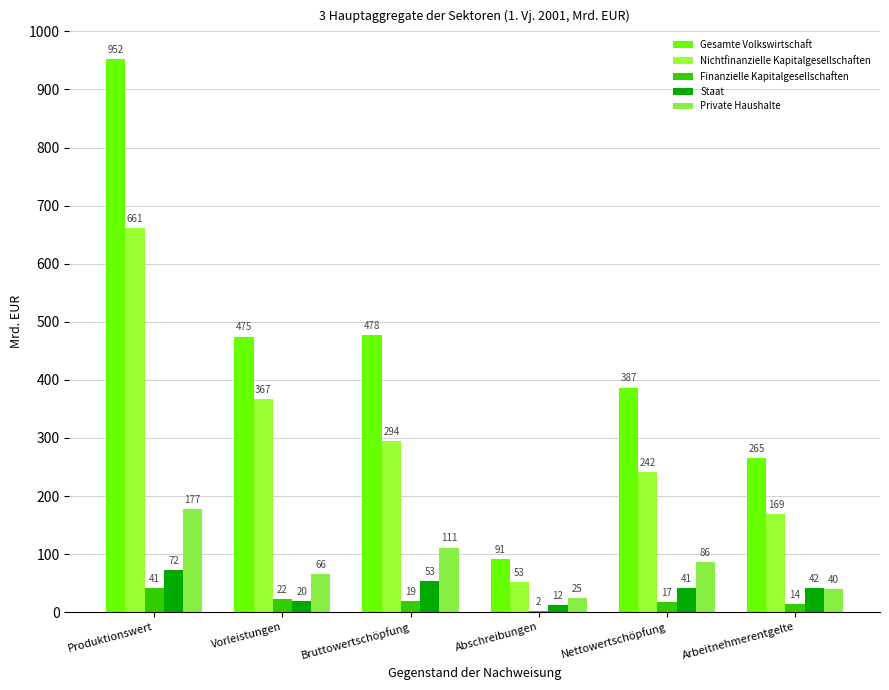

Reading left to right, list all the values displayed in this chart.

Gesamte Volkswirtschaft: Produktionswert=952.2	Vorleistungen=474.6	Bruttowertschöpfung=477.6	Abschreibungen=91.0	Nettowertschöpfung=386.6	Arbeitnehmerentgelte=264.8
Nichtfinanzielle Kapitalgesellschaften: Produktionswert=661.5	Vorleistungen=367.2	Bruttowertschöpfung=294.2	Abschreibungen=52.5	Nettowertschöpfung=241.7	Arbeitnehmerentgelte=169.4
Finanzielle Kapitalgesellschaften: Produktionswert=41.3	Vorleistungen=21.9	Bruttowertschöpfung=19.4	Abschreibungen=2.1	Nettowertschöpfung=17.4	Arbeitnehmerentgelte=13.6
Staat: Produktionswert=72.3	Vorleistungen=19.5	Bruttowertschöpfung=52.8	Abschreibungen=11.7	Nettowertschöpfung=41.1	Arbeitnehmerentgelte=41.8
Private Haushalte: Produktionswert=177.0	Vorleistungen=65.9	Bruttowertschöpfung=111.1	Abschreibungen=24.7	Nettowertschöpfung=86.4	Arbeitnehmerentgelte=40.0